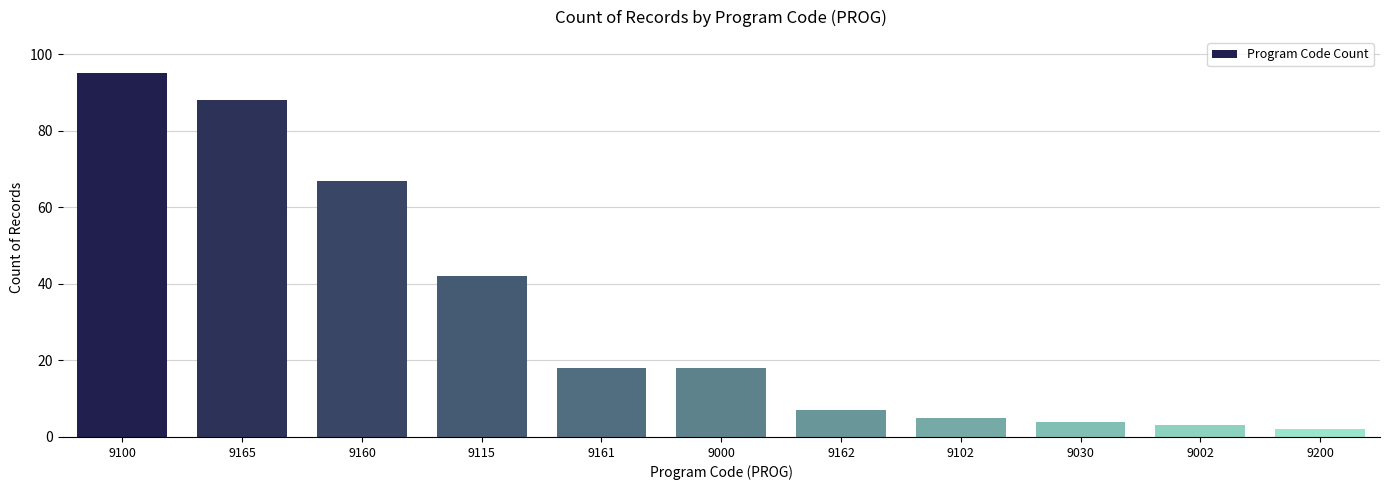

What is the greatest value displayed?

95